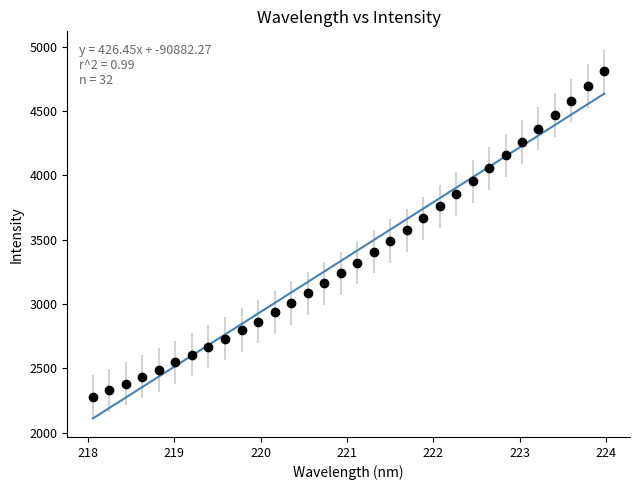

What is the smallest value displayed?

2110.2